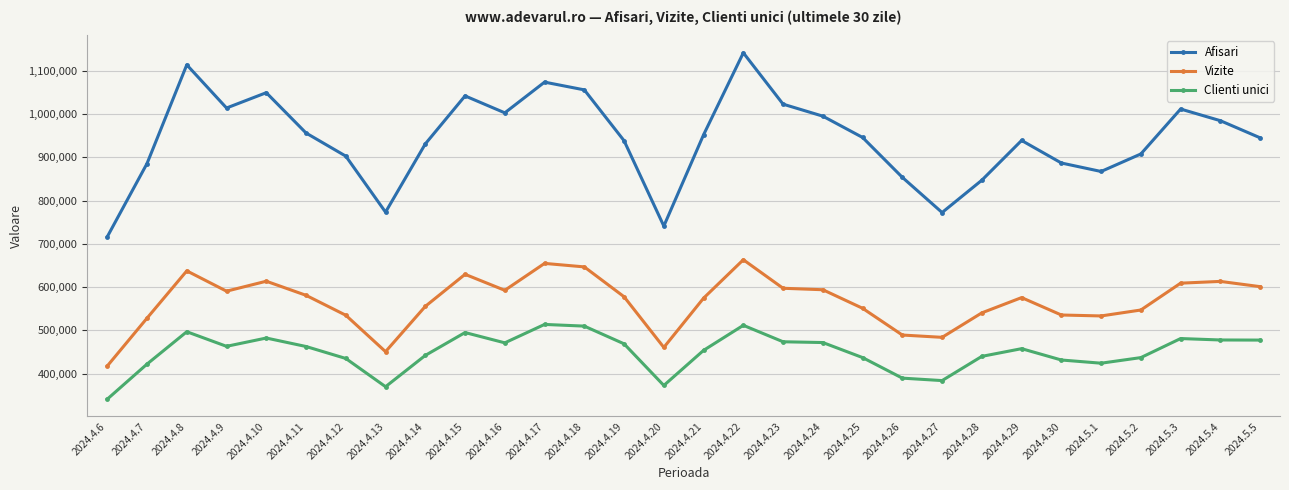

Where does the Afisari series first go above 945611?

2024.4.8